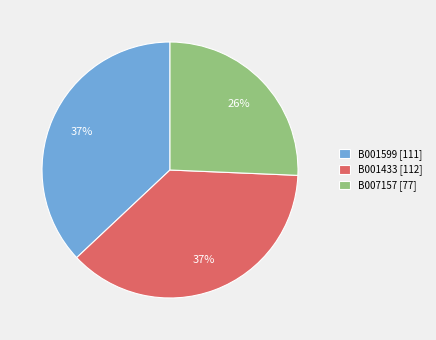

Approximately how many times larger is the value at B001599 compared to B007157?

1.4